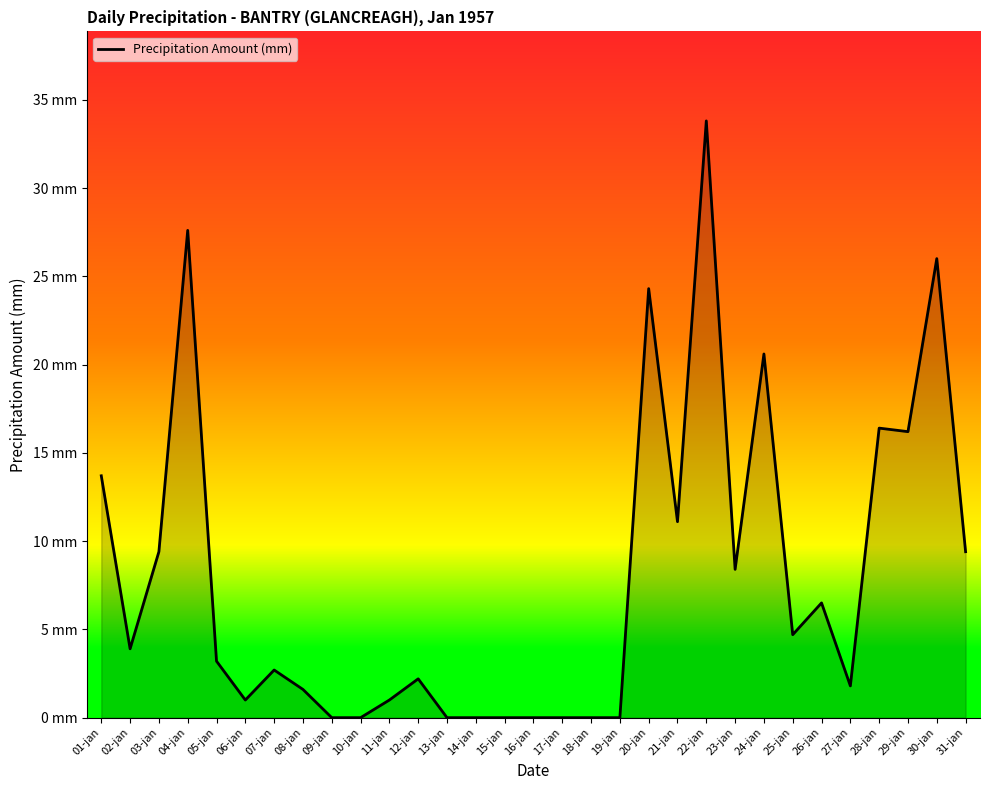

Does the chart have visible grid lines?

No